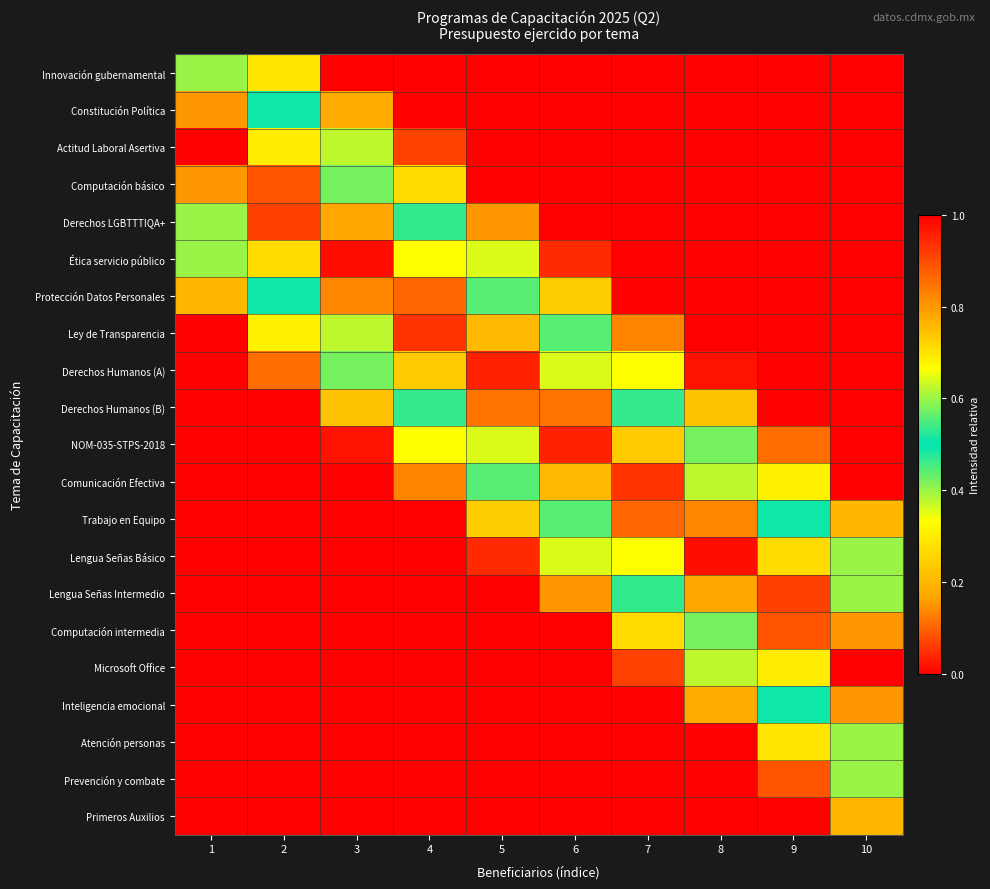

Rank the series at 5 from lowest to highest value.

Innovación gubernamental, Constitución Política, Actitud Laboral Asertiva, Computación básico, Lengua Señas Intermedio, Computación intermedia, Microsoft Office, Inteligencia emocional, Atención personas, Prevención y combate, Primeros Auxilios, Lengua Señas Básico, Derechos LGBTTTIQA+, Trabajo en Equipo, Ética servicio público, Comunicación Efectiva, Protección Datos Personales, NOM-035-STPS-2018, Ley de Transparencia, Derechos Humanos (B), Derechos Humanos (A)